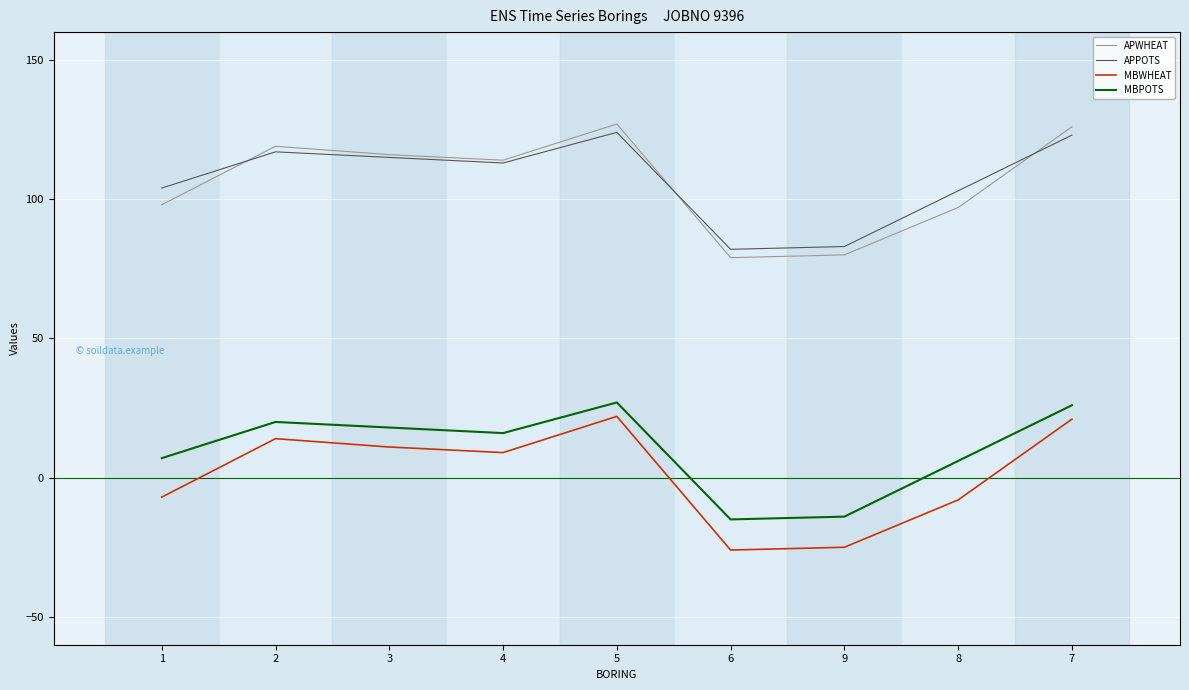

What is the difference between the APWHEAT values at 6 and 3?

37